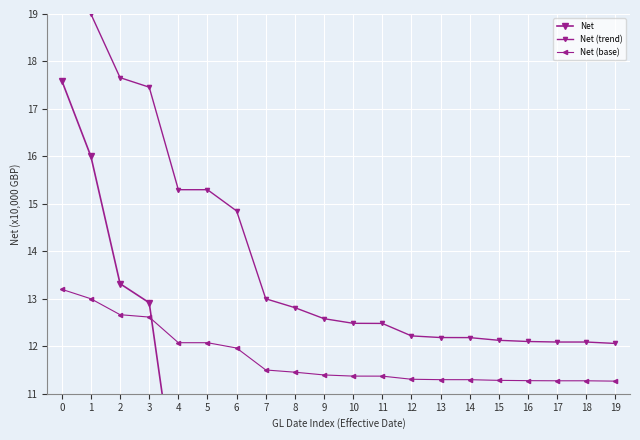

At which label does Net (base) reach its minimum?

19